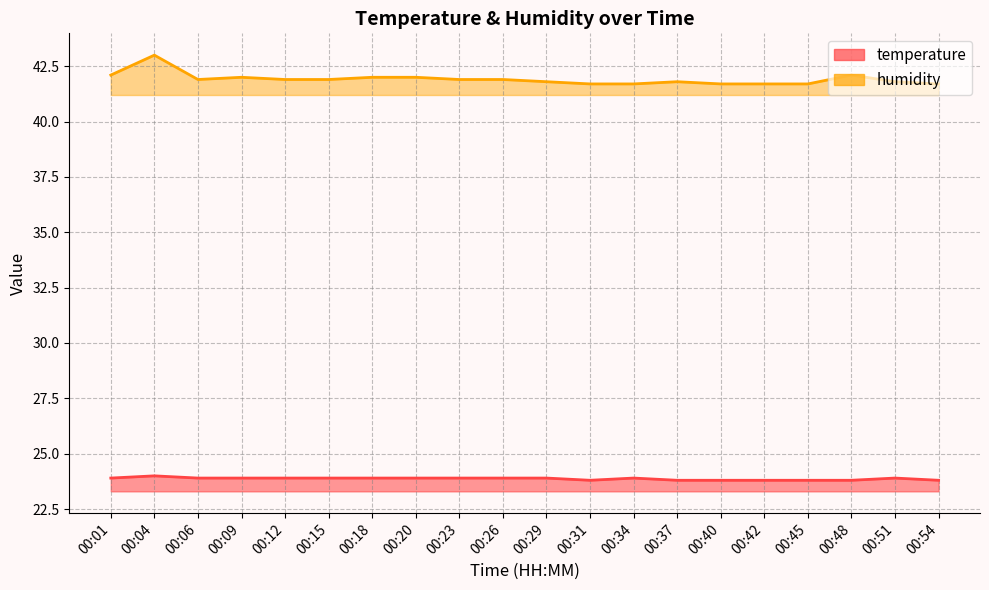

What is the value of the temperature point at the 1st from the left?

23.9